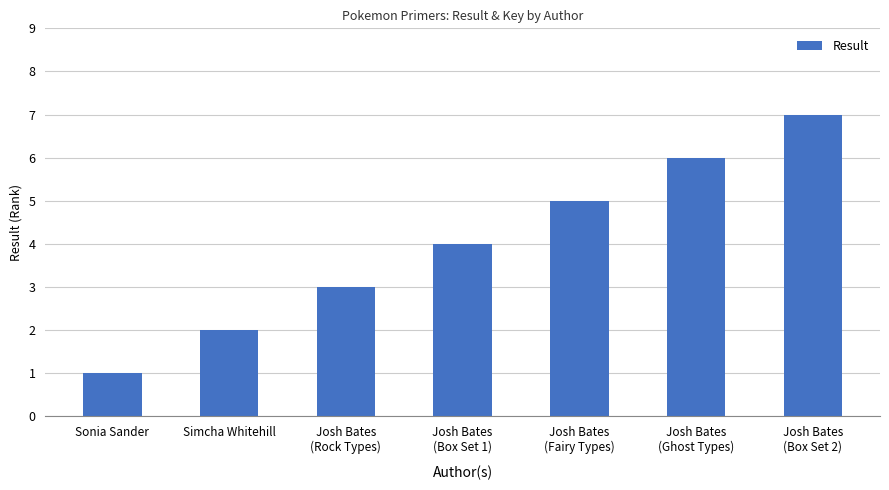

Reading right to left, list all the values displayed in this chart.

7	6	5	4	3	2	1